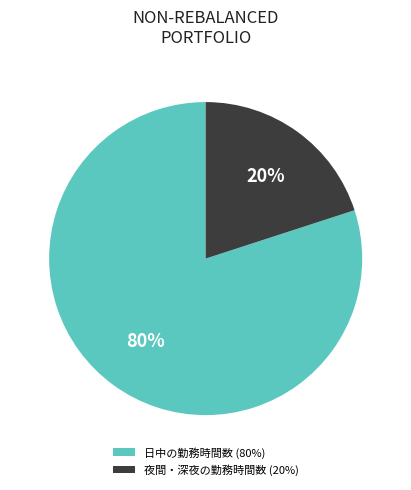

True or false: 夜間・深夜の勤務時間数 accounts for 20% of the total.

True